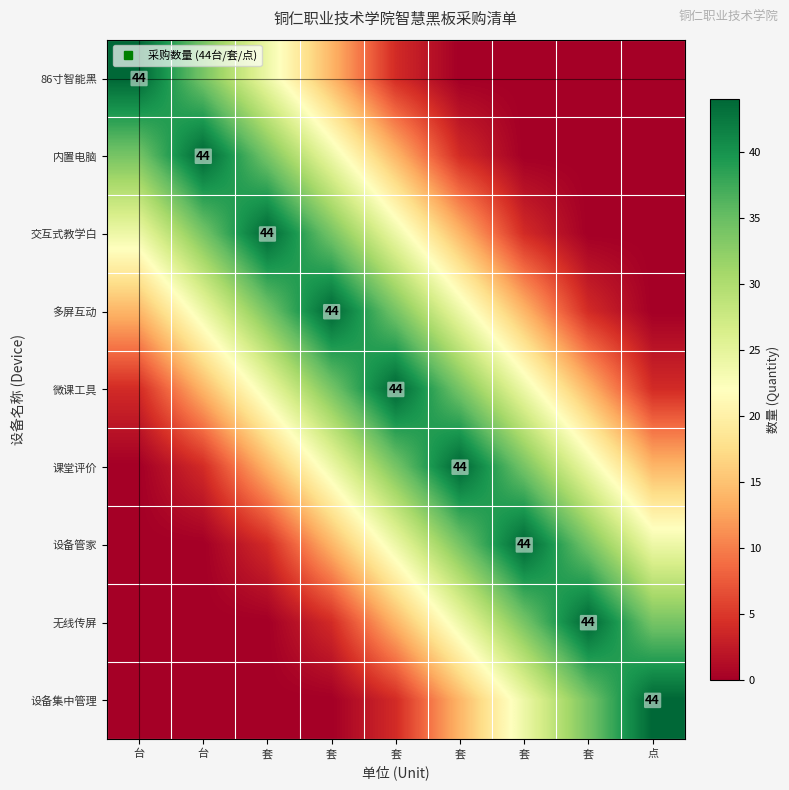

Is the value of 微课工具 at 套 greater than the value of 内置电脑 at 台?

No